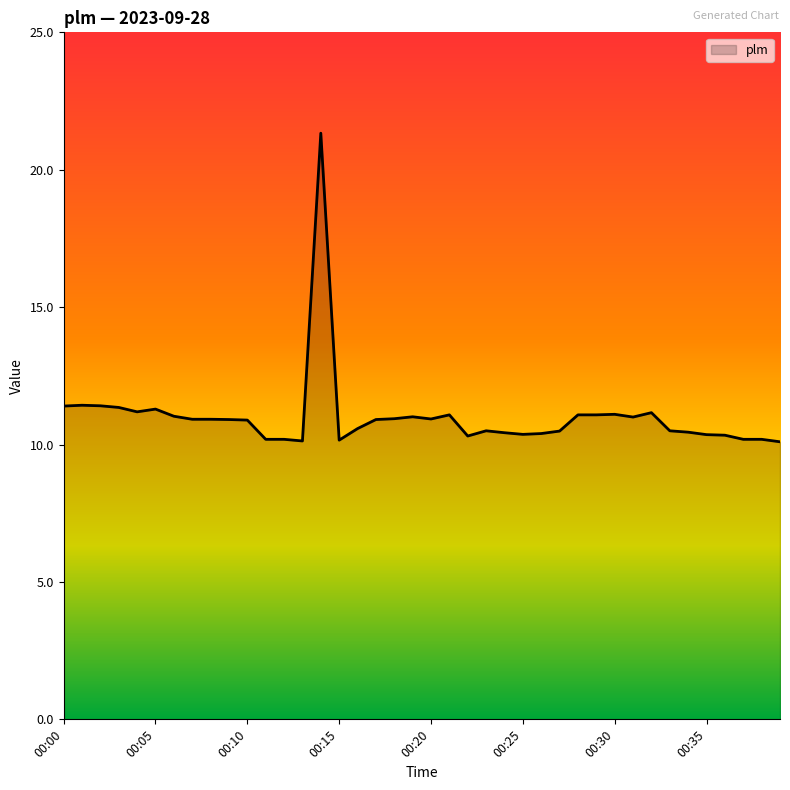

What is the sum of all values?

440.2